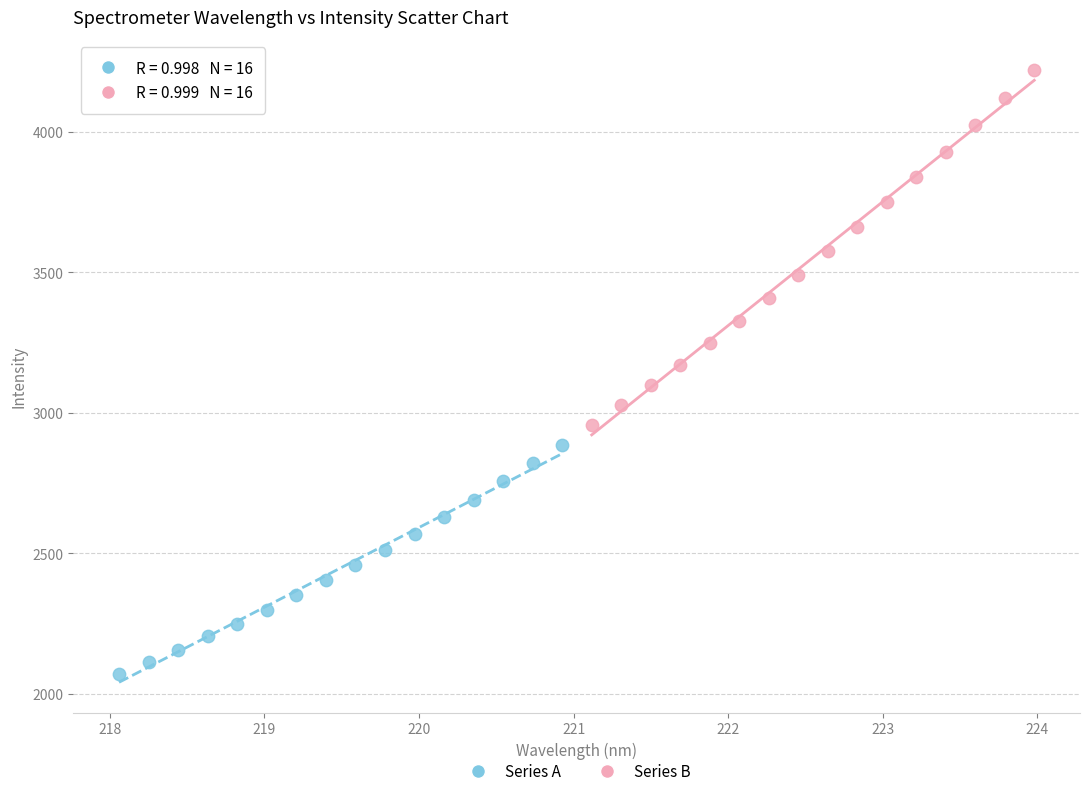

What are all the series names shown in the legend?

Series A, Series B